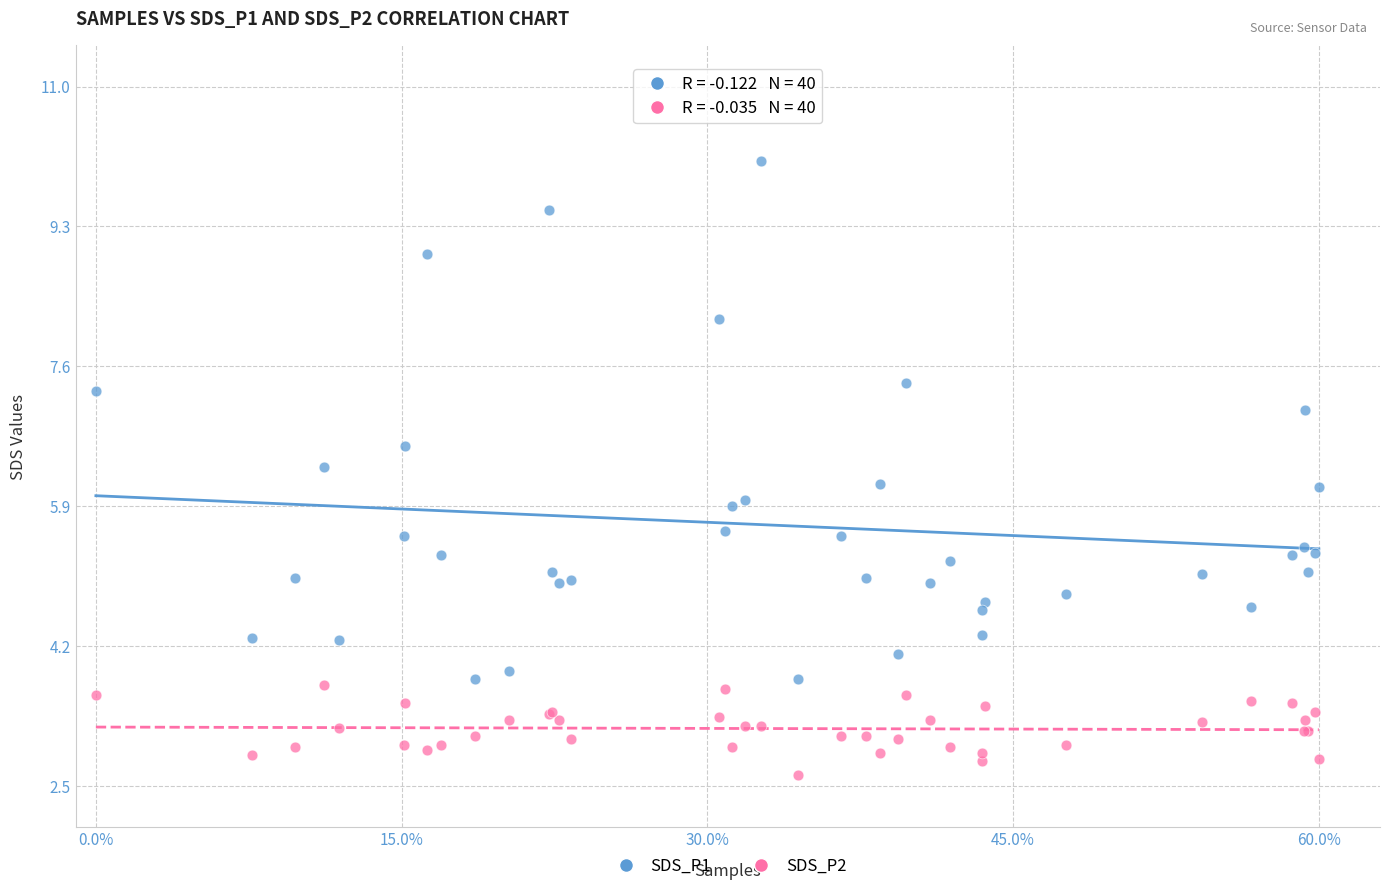

Which series has the largest Y range (max minus min)?

SDS_P1